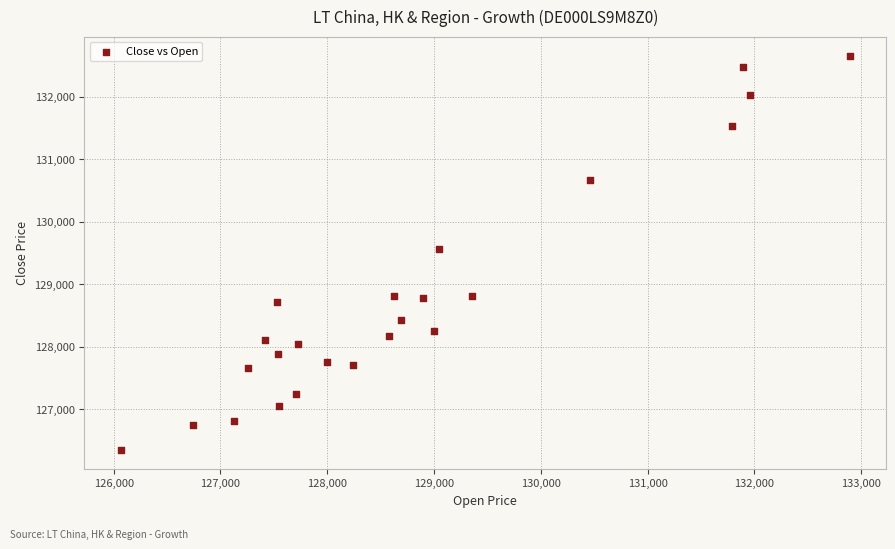

What is the range of Y values (max minus min)?

6293